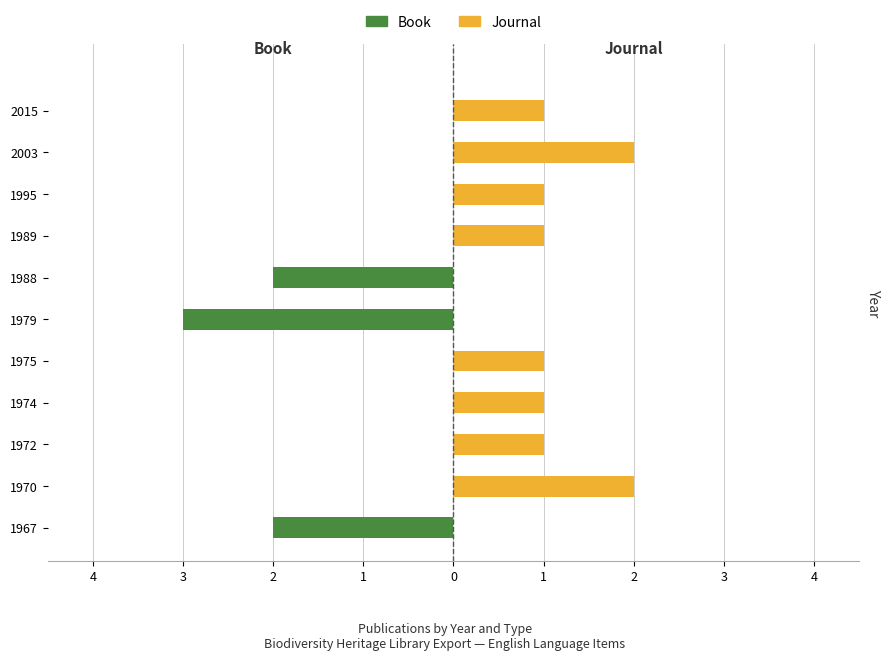

The value of Journal at 2003 is 1. True or false?

False